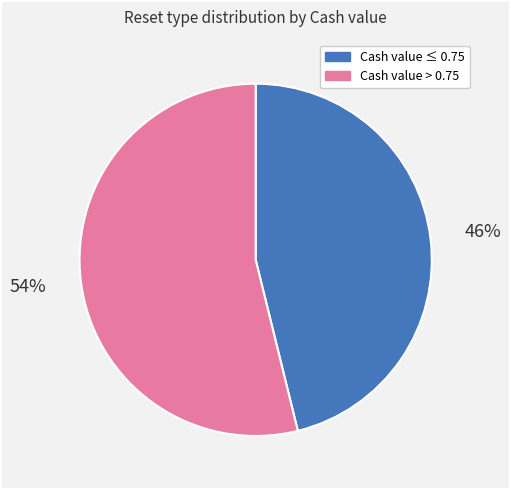

To the nearest percent, what is the difference between the largest and smallest slice percentages?

8%